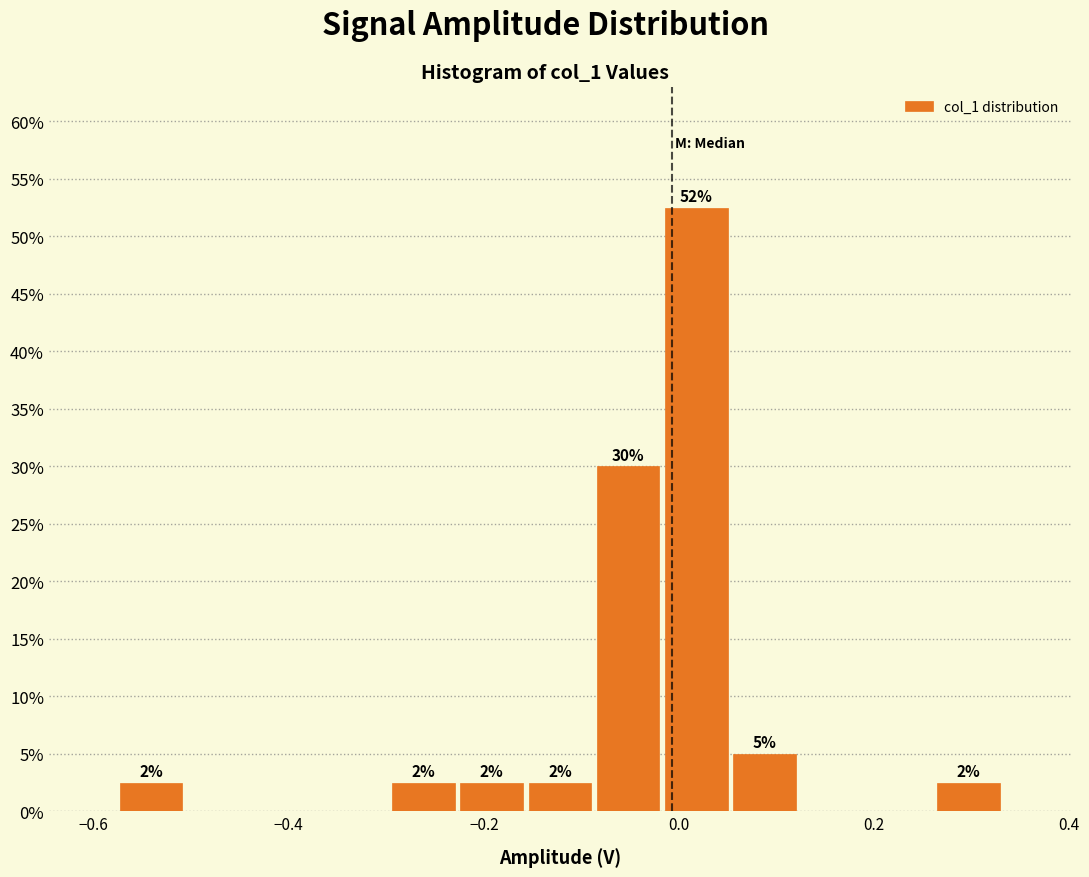

Read against the x-axis, roughly where is the centre of the tallest bar?

0.02